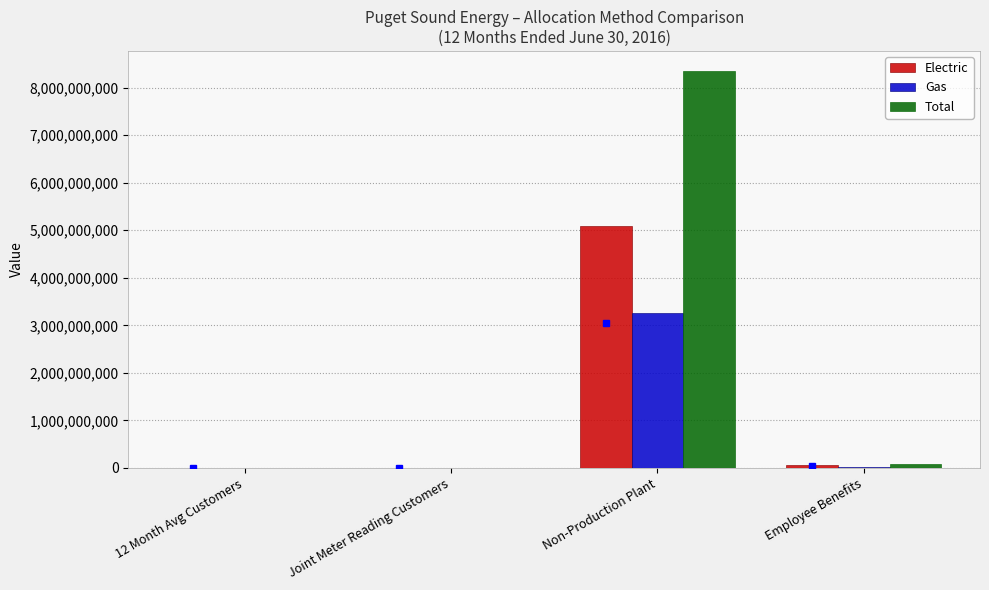

How many data points in Total are above 86015801?

2